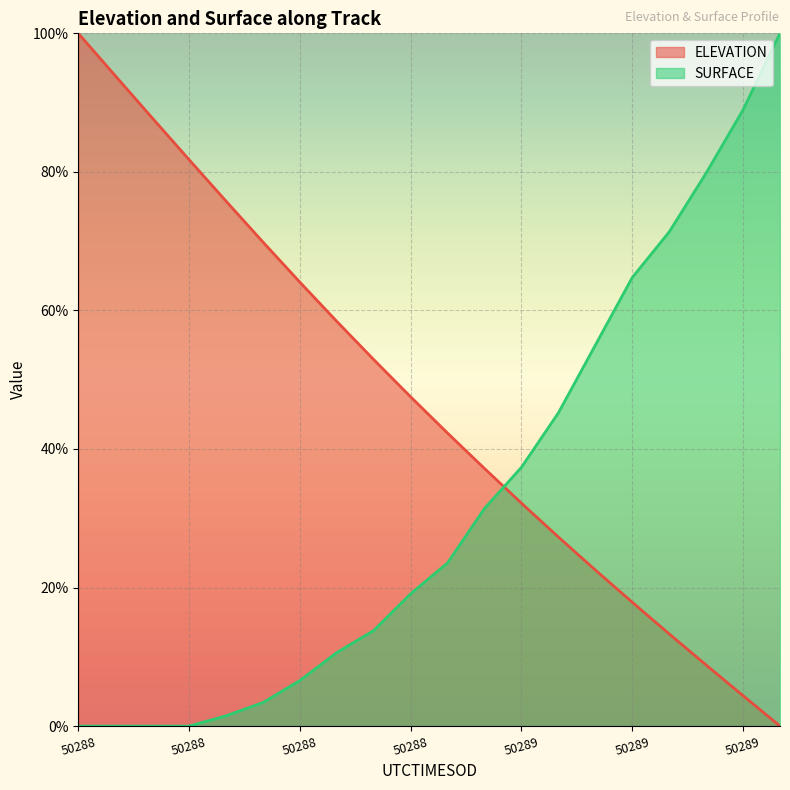

True or false: ELEVATION has more than 0 interior local peaks.

False